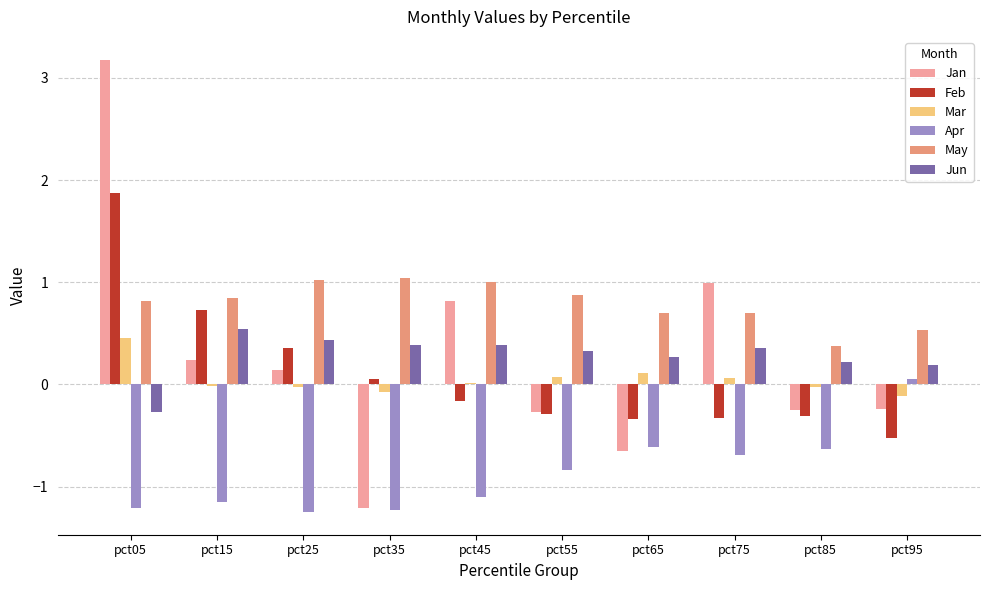

Which category has the highest value in the Jan series?

pct05